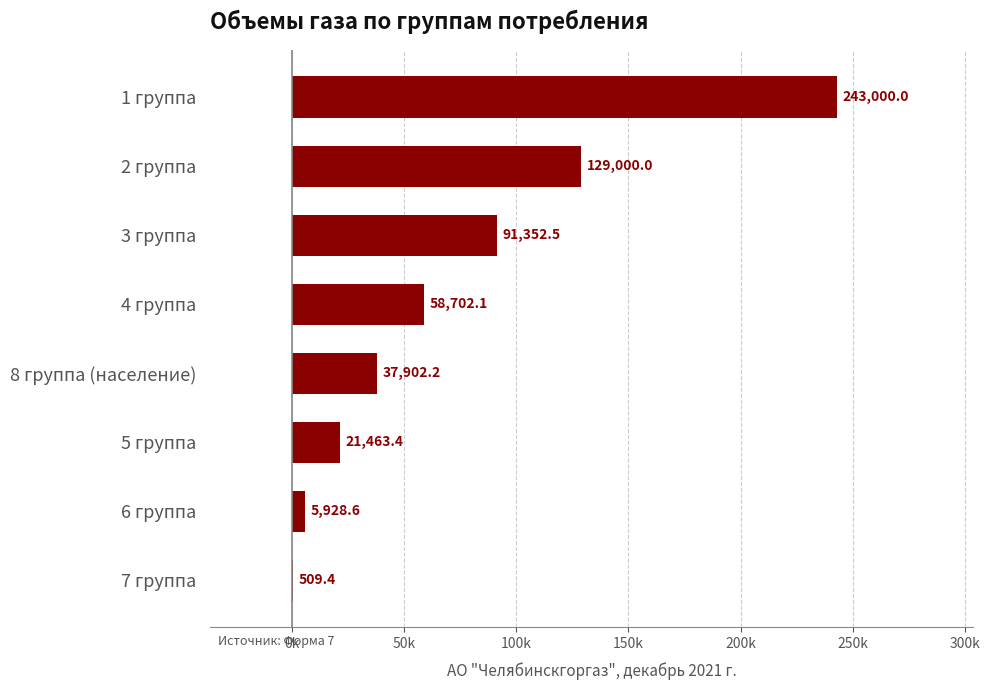

Which category has the highest value across all series?

1 группа